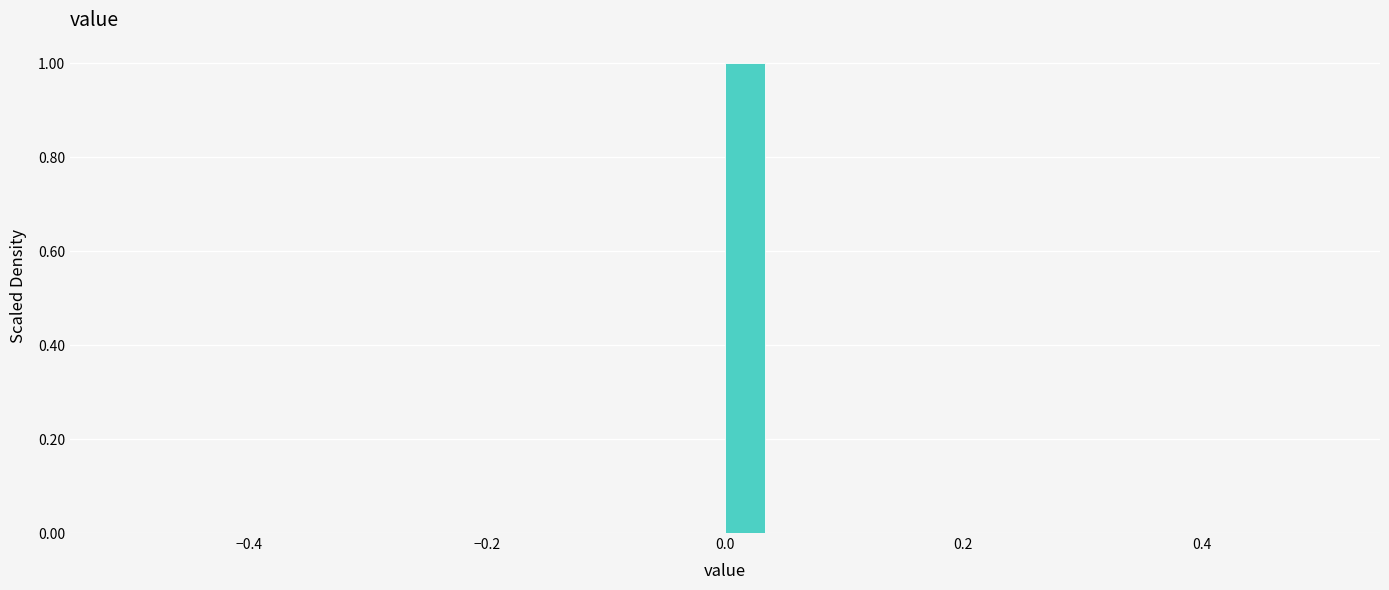

Around what value on the x-axis is the tallest bar? Give the approximate position of its centre, as read against the axis.

0.02